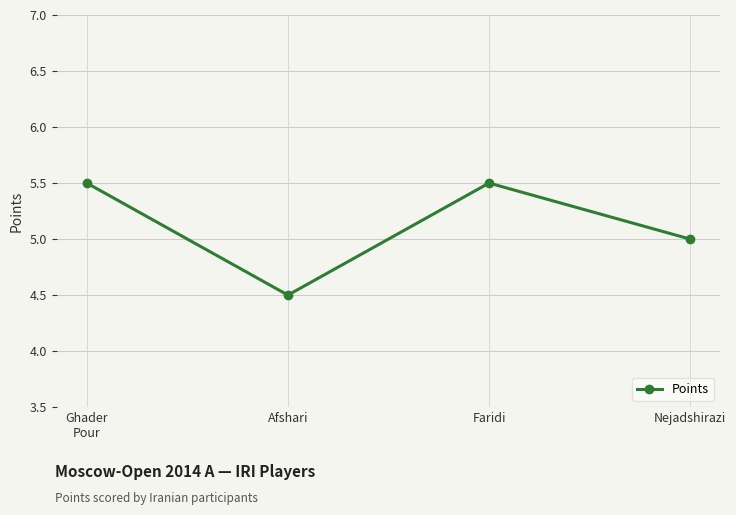

Count the values in the range 5 to 6.

3